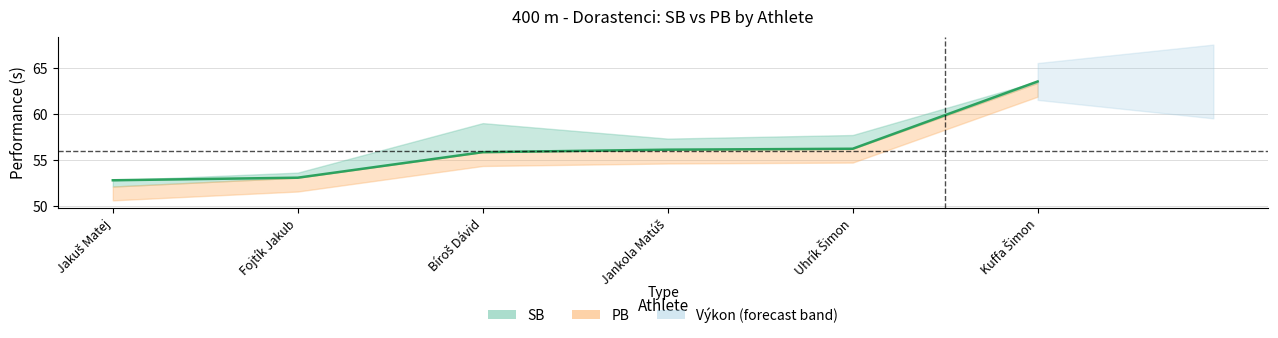

Between Uhrík Šimon and Jankola Matúš, which is larger?

Uhrík Šimon